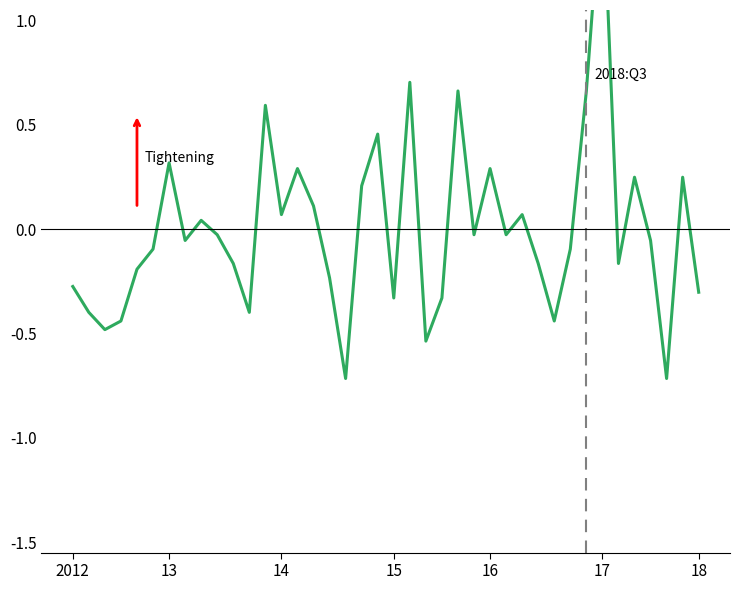

The chart shows a value of -0.3 at 11. True or false?

False